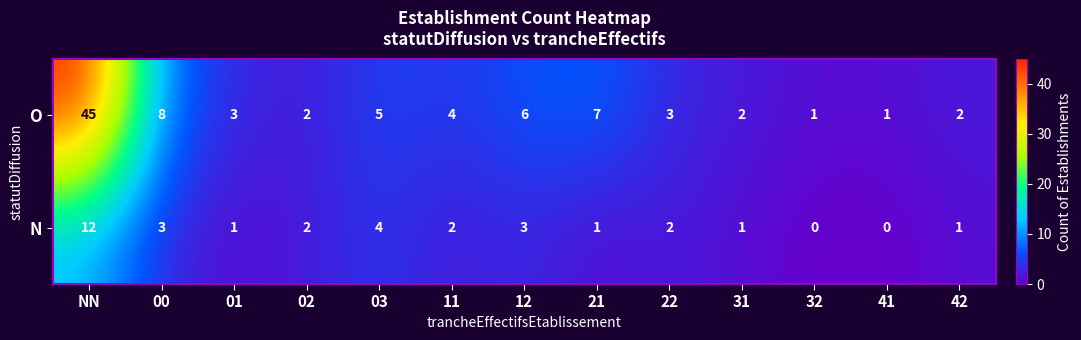

What is the sum of all O values?

89